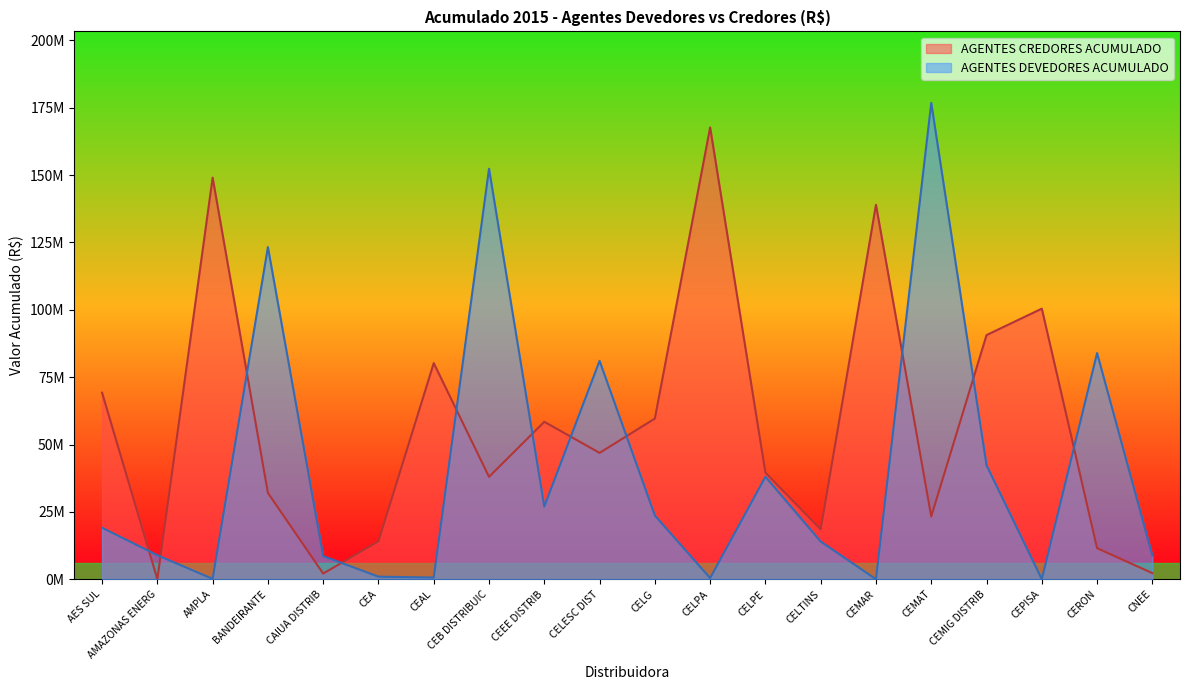

How many categories are shown in the chart?

20